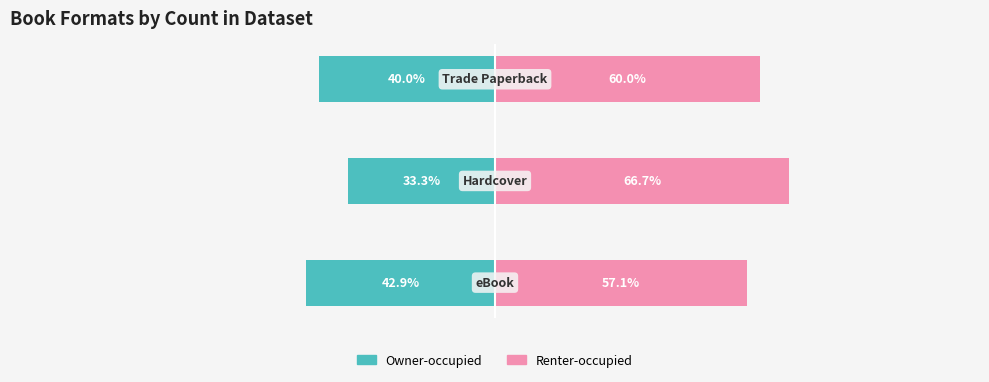

Are the bars grouped side by side (vs. stacked)?

Yes